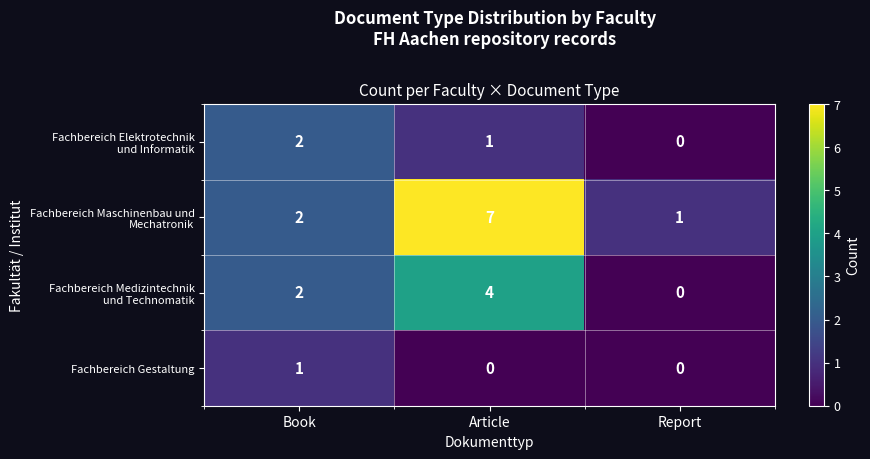

At which category does the chart reach its peak across all series?

Article